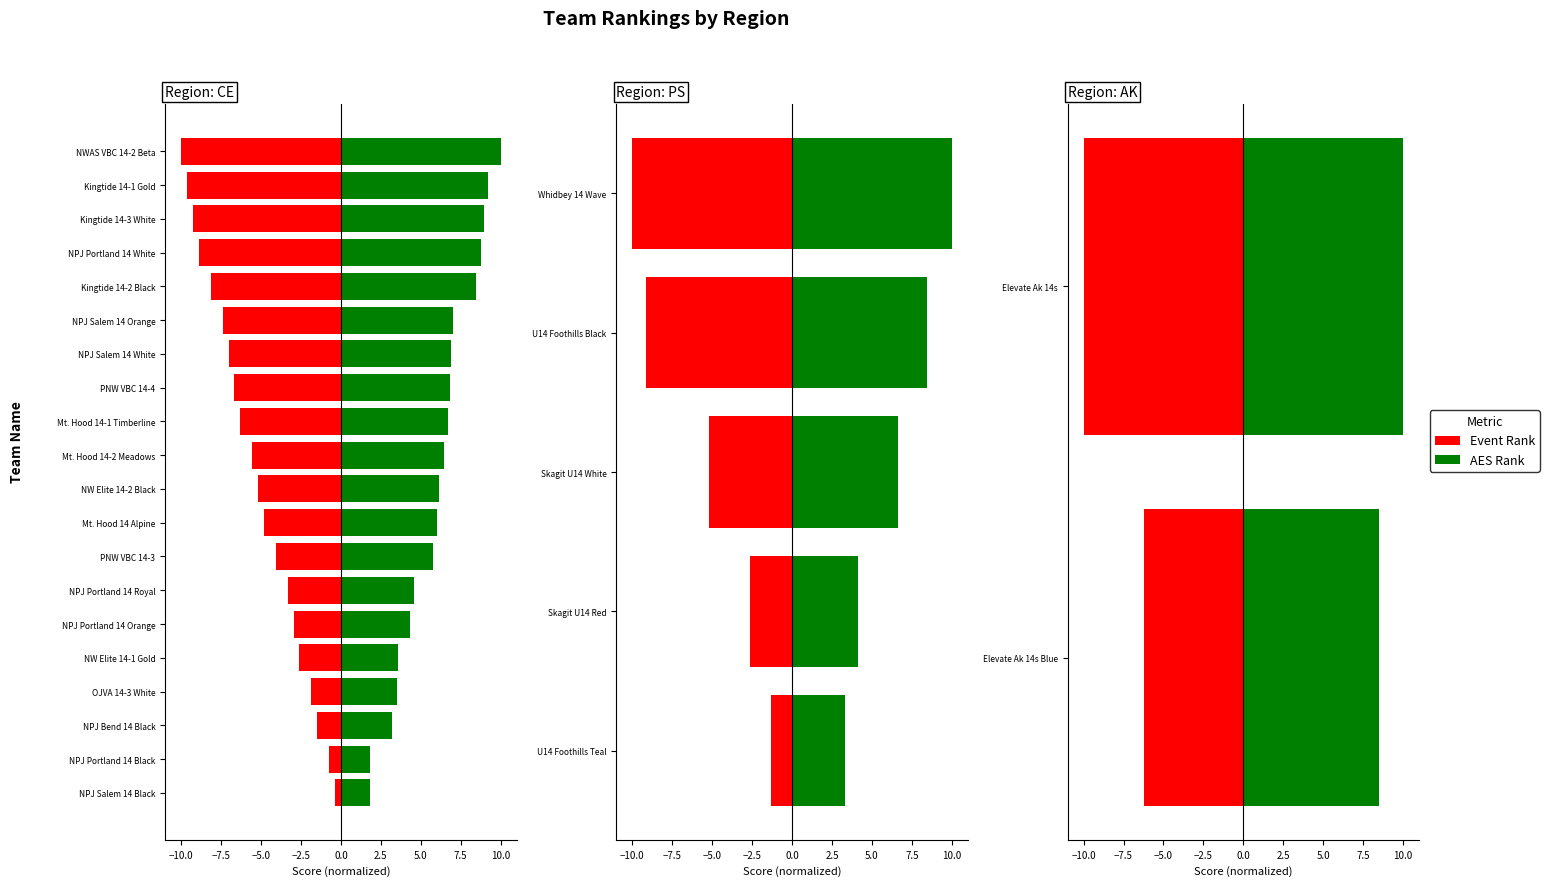

How many distinct data groups are displayed?

2